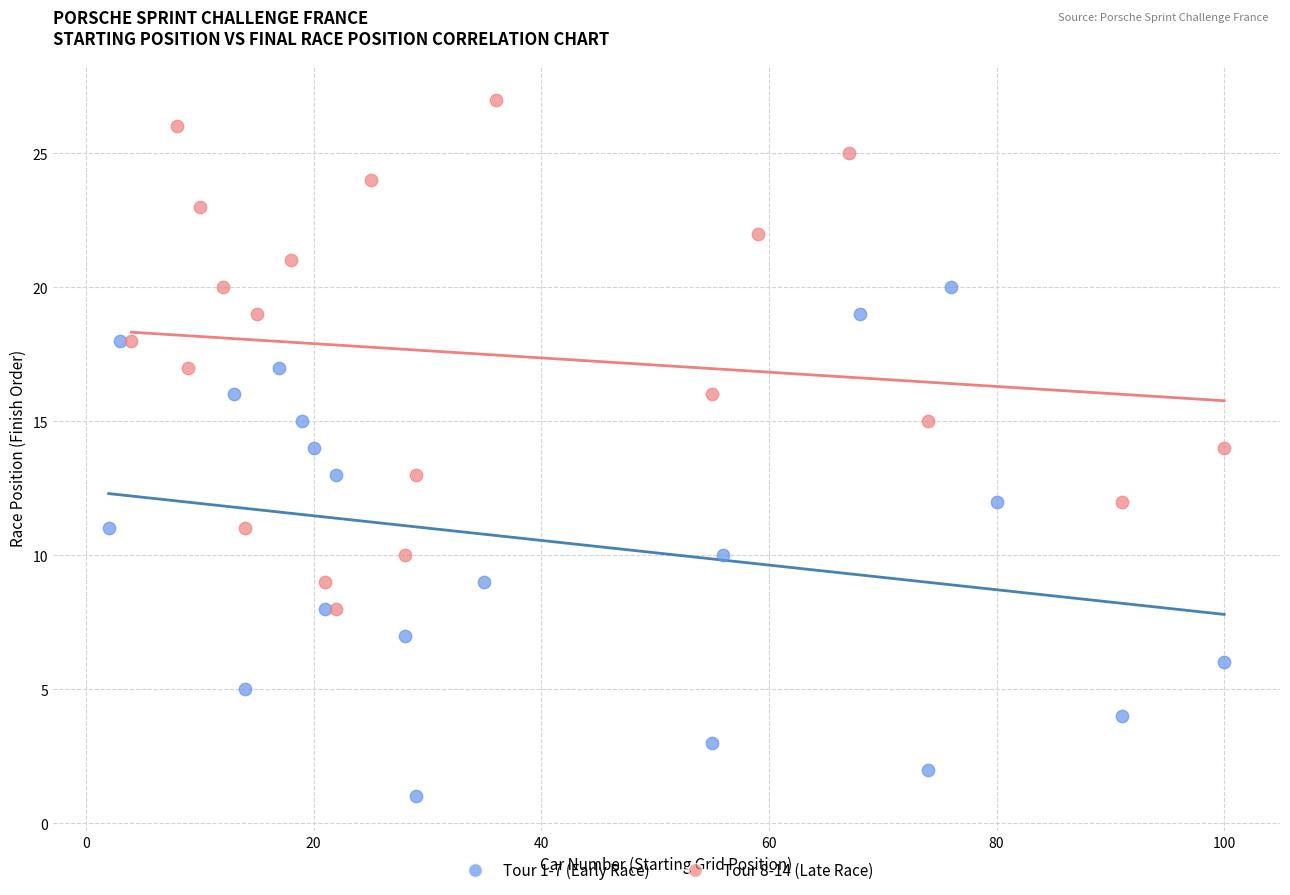

Which series contains the lowest Y value?

Tour 1-7 (Early Race)